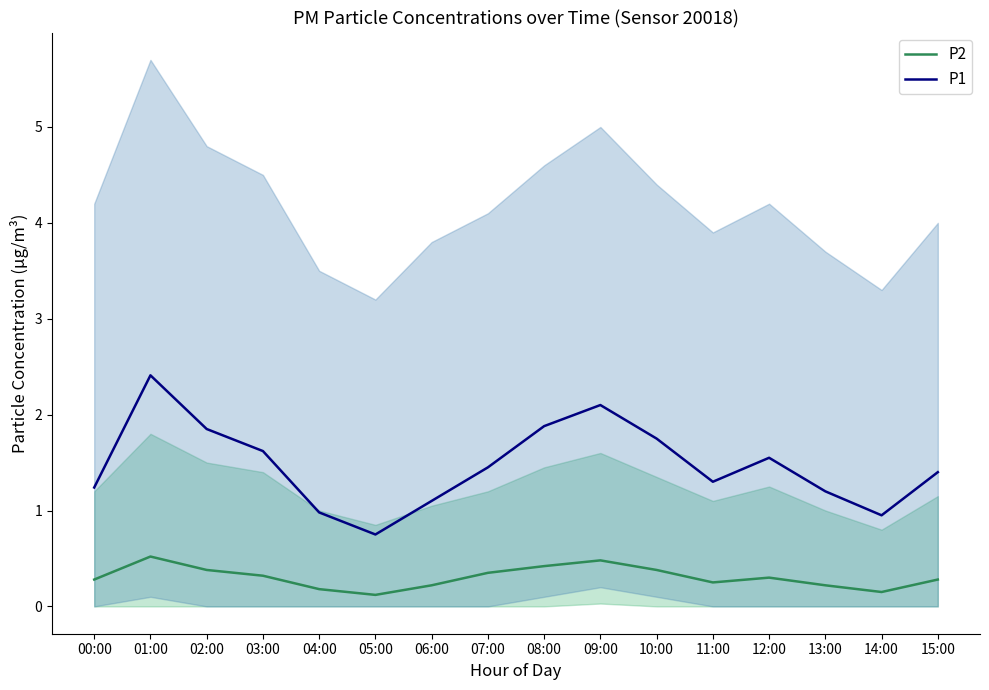

Rank the categories by P2 value from highest to lowest.

01:00, 09:00, 08:00, 02:00, 10:00, 07:00, 03:00, 12:00, 00:00, 15:00, 11:00, 06:00, 13:00, 04:00, 14:00, 05:00